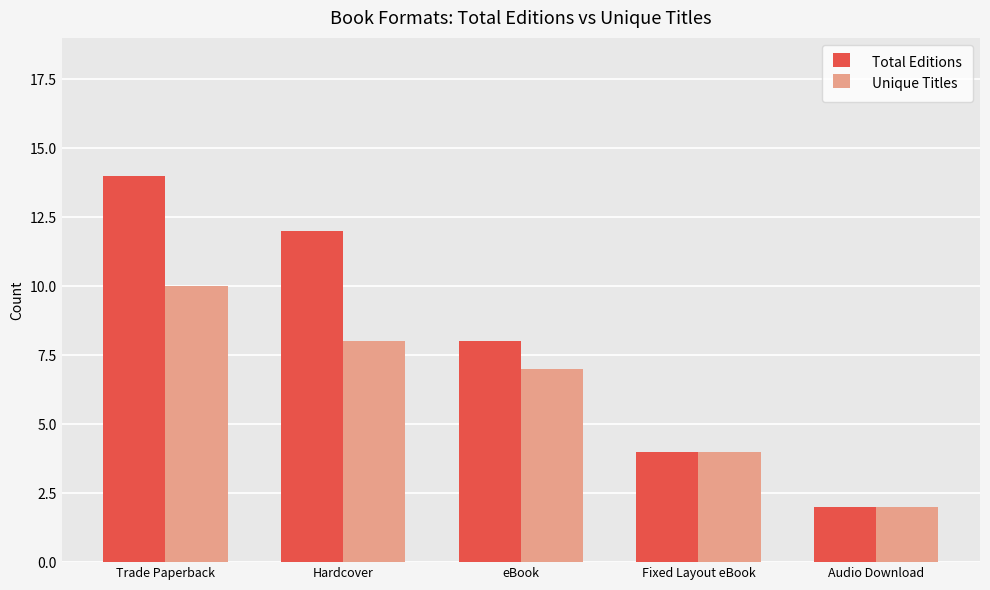

At which label is Unique Titles closest to 6?

eBook